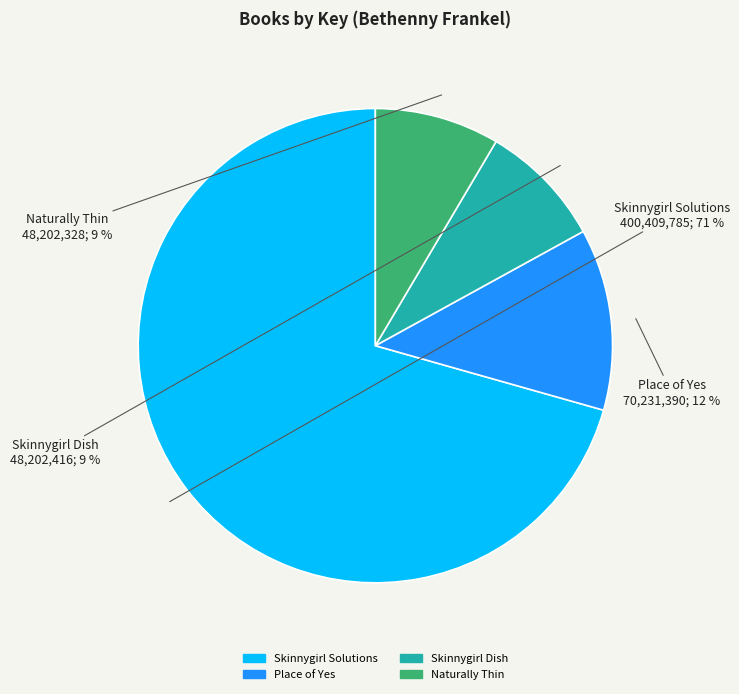

To the nearest percent, what is the average slice percentage?

25%